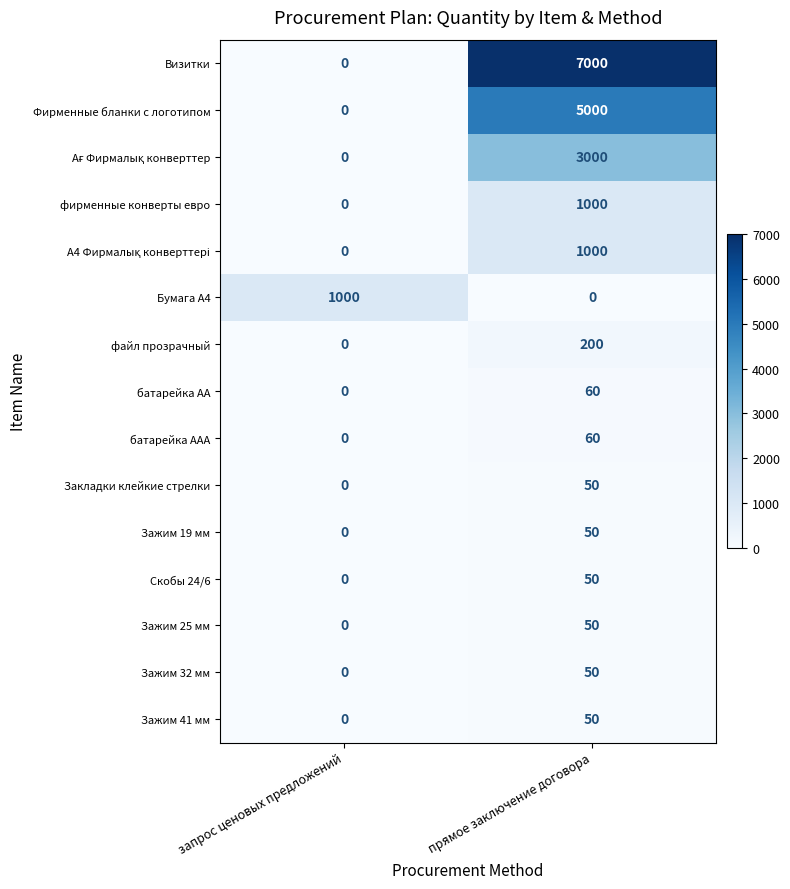

What is the difference between the maximum and minimum values in the файл прозрачный series?

200